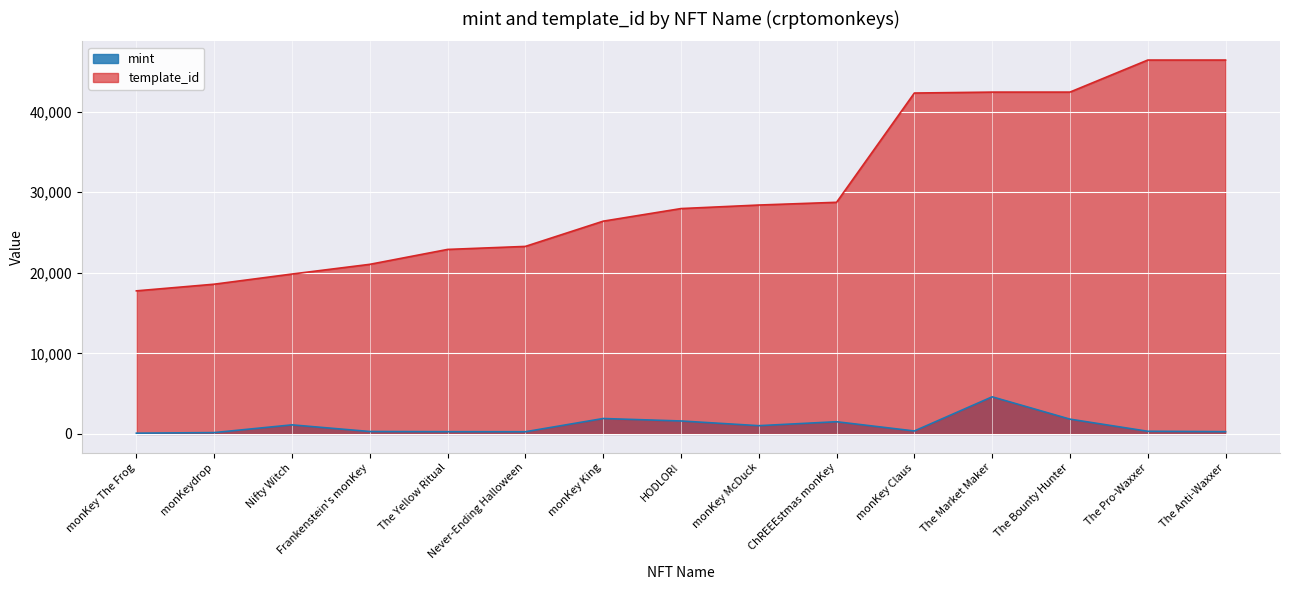

True or false: mint and template_id cross at least once.

False